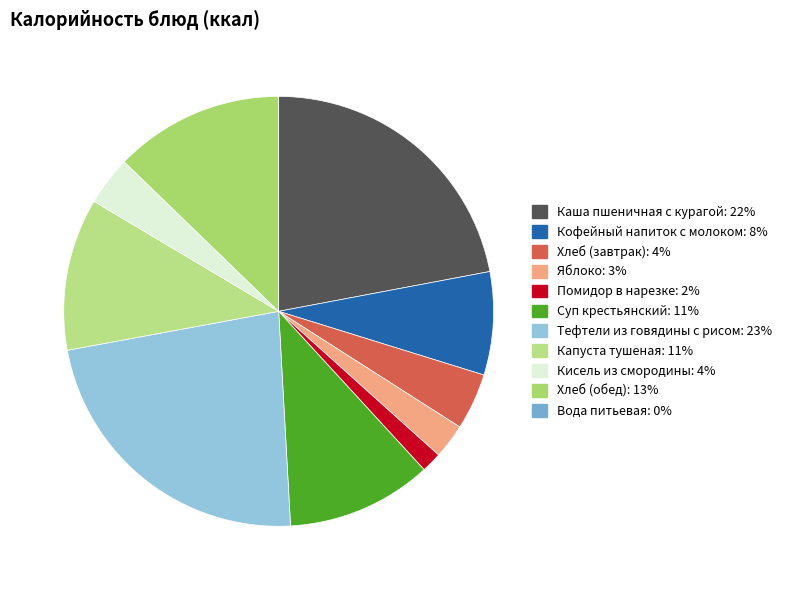

To the nearest percent, what is the difference between the largest and smallest slice percentages?

23%